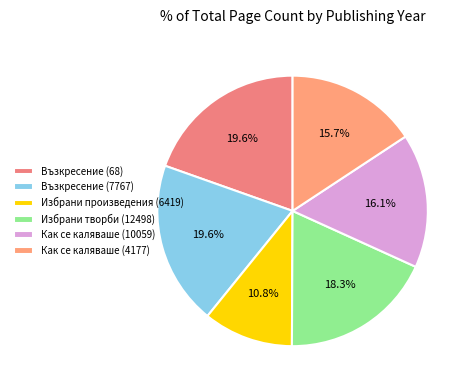

Count the number of slices in the pie.

6